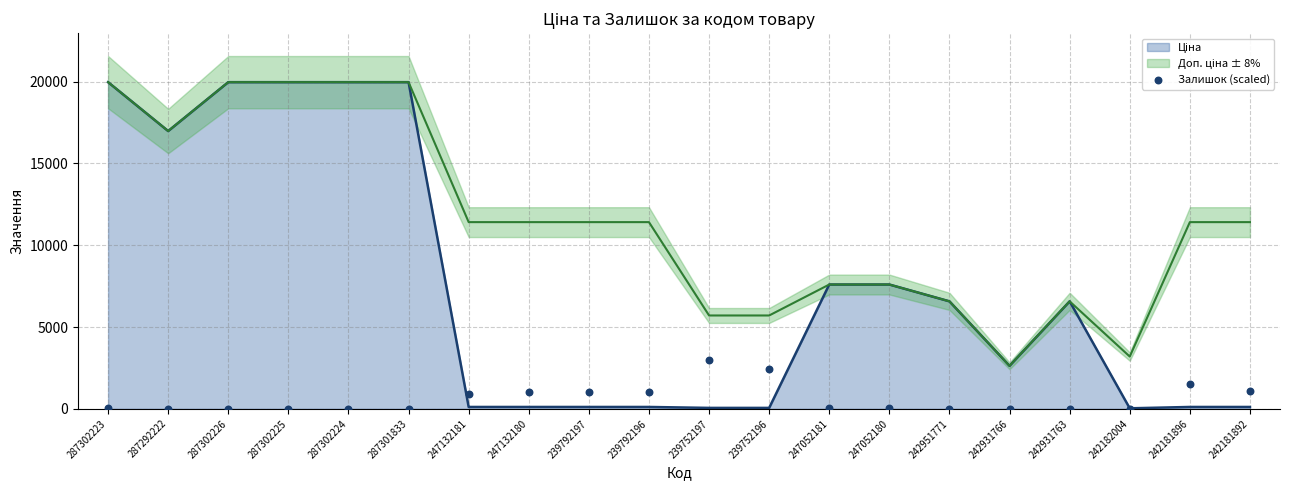

What is the change in value from 287302225 to 239792197?

+1023.0